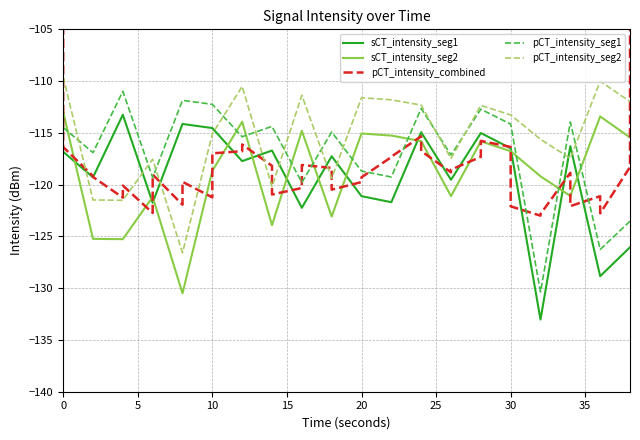

What value does the pCT_intensity_seg1 series have at 30?

-114.2